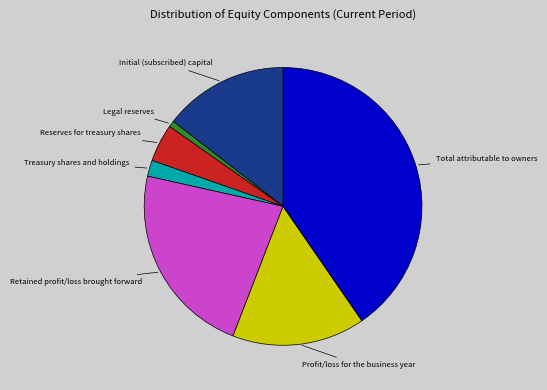

Does any single category account for the majority?

No